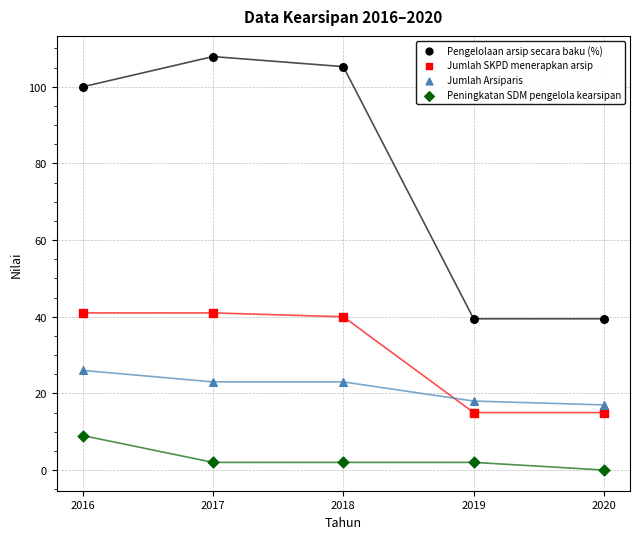

What are all the series names shown in the legend?

Pengelolaan arsip secara baku (%), Jumlah SKPD menerapkan arsip, Jumlah Arsiparis, Peningkatan SDM pengelola kearsipan